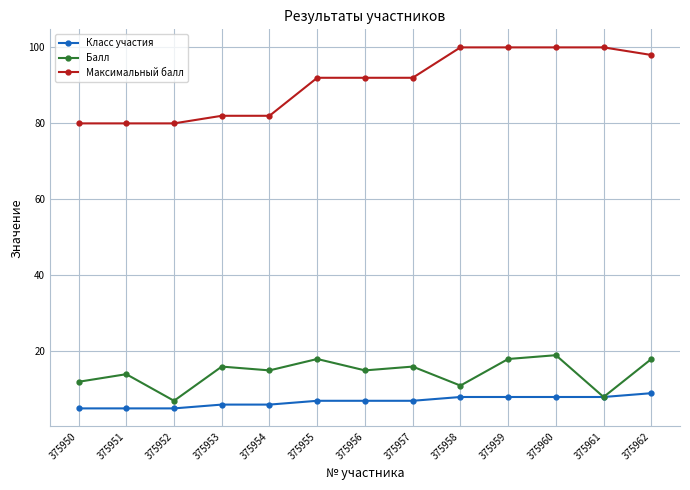

How many distinct data groups are displayed?

3